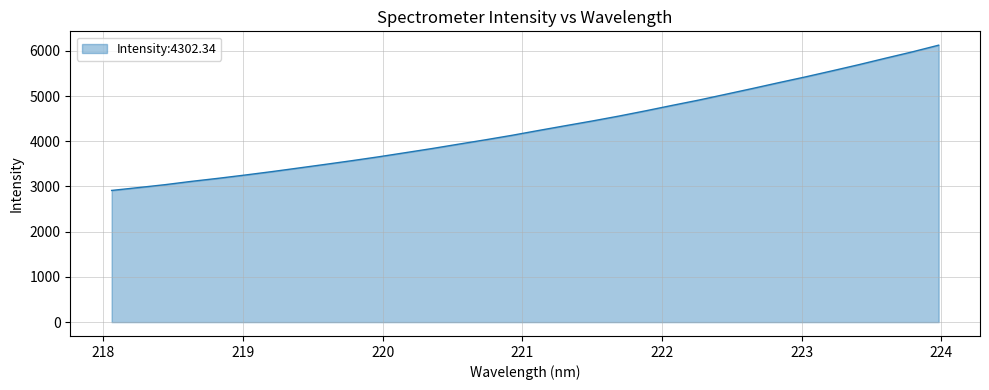

Count the number of values greater than 4238.

16